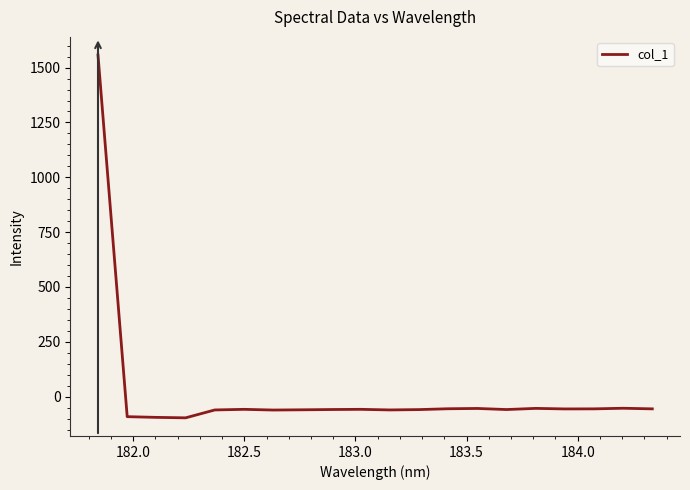

What is the difference between the maximum and minimum values?

1653.7